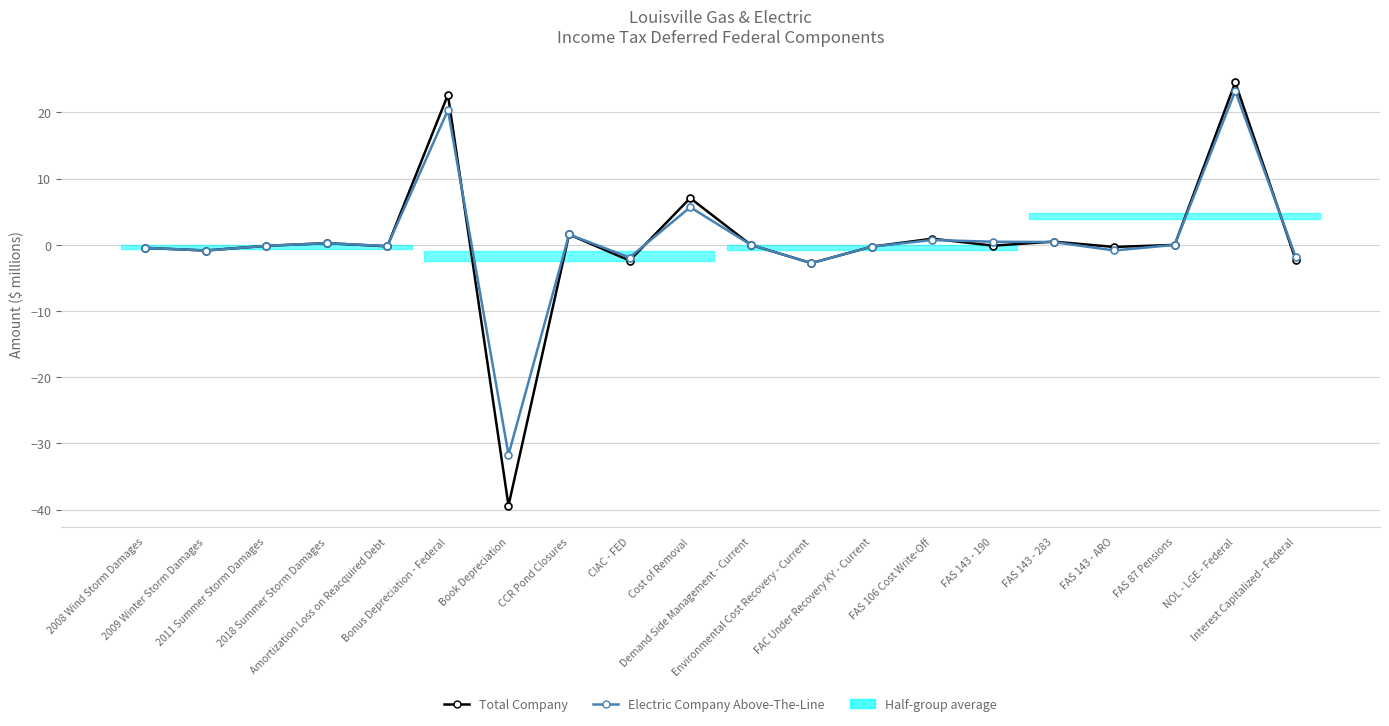

True or false: Total Company and Electric Company Above-The-Line intersect in this chart.

True